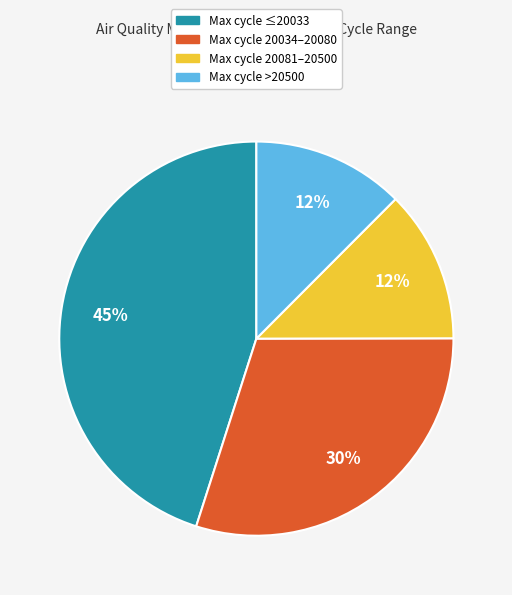

Count the number of slices in the pie.

4